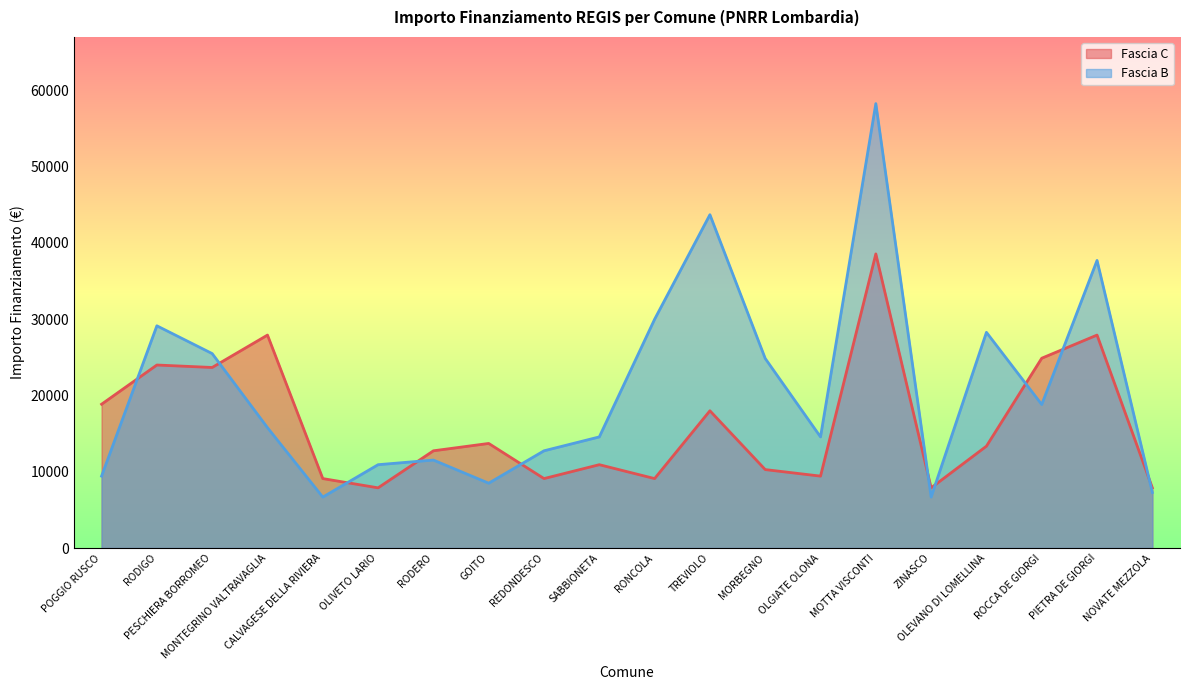

In Fascia C, how many points are higher than both neighbors (excluding endpoints)?

7